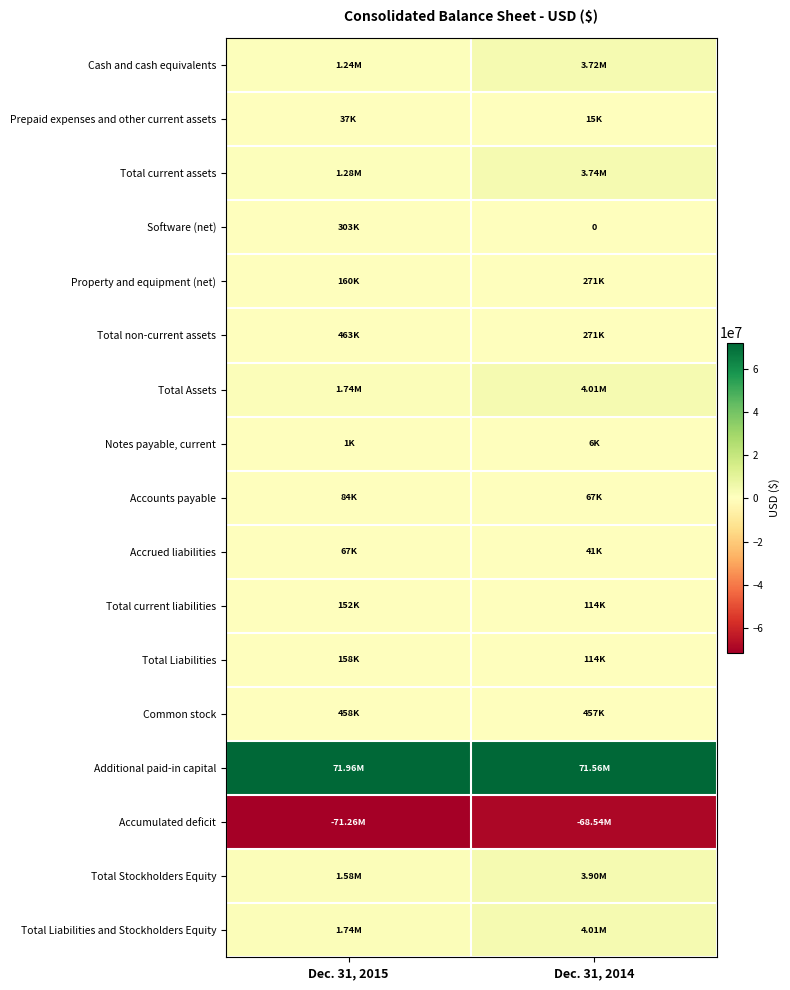

What is the sum of all Prepaid expenses and other current assets values?

52000